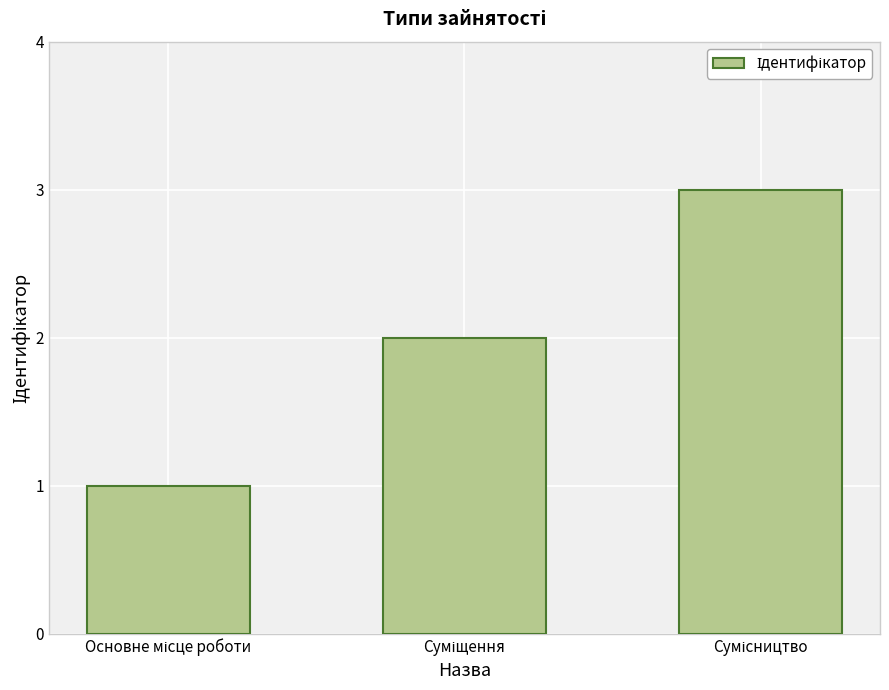

What is the sum of all values?

6